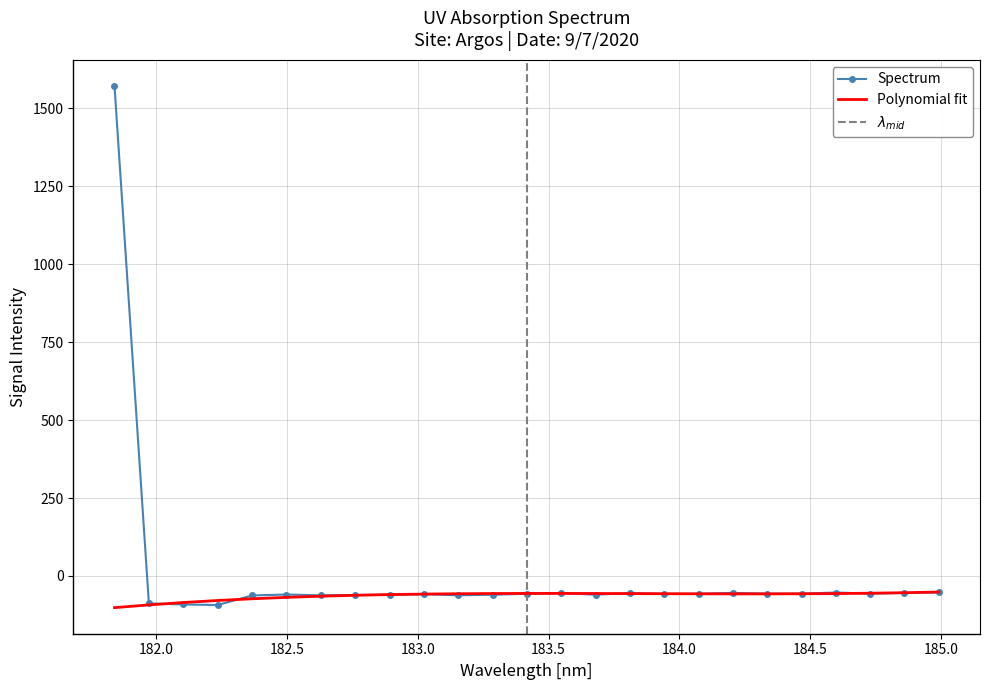

What is the average value?

3.6